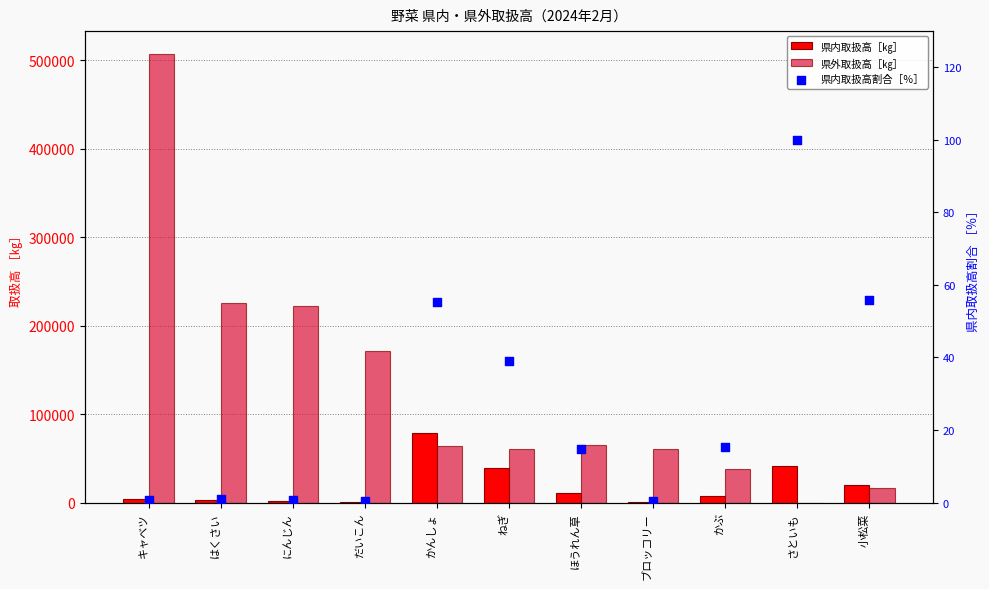

What is the total value across all series at ほうれん草?

76026.8